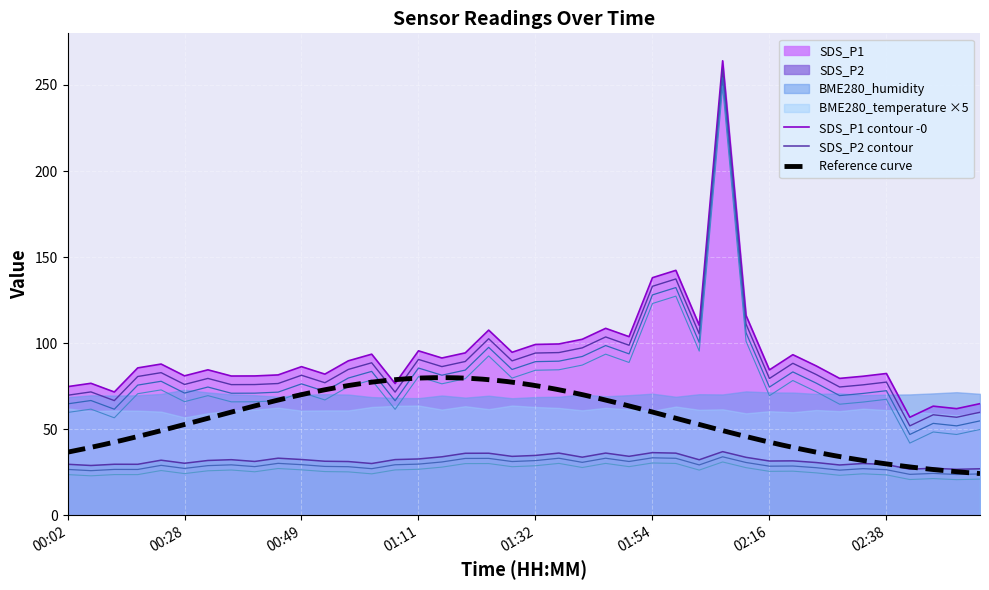

What is the sum of the SDS_P2 values at 00:02 and 00:11?

59.3